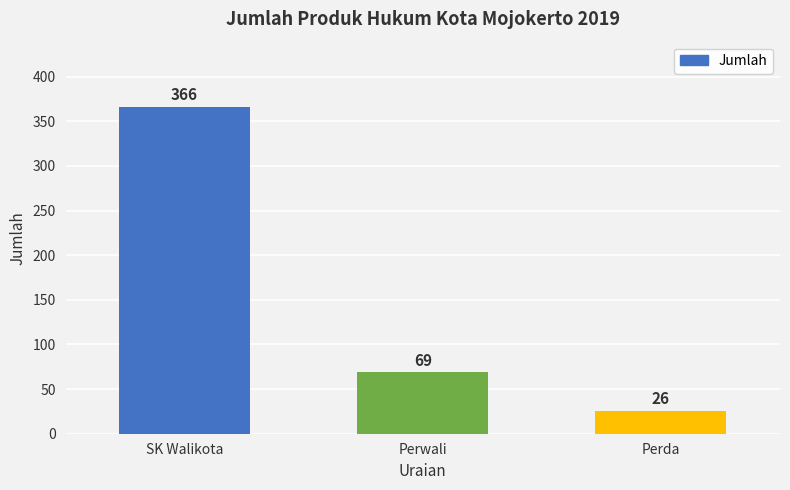

What is the sum of the values at Perwali and Perda?

95